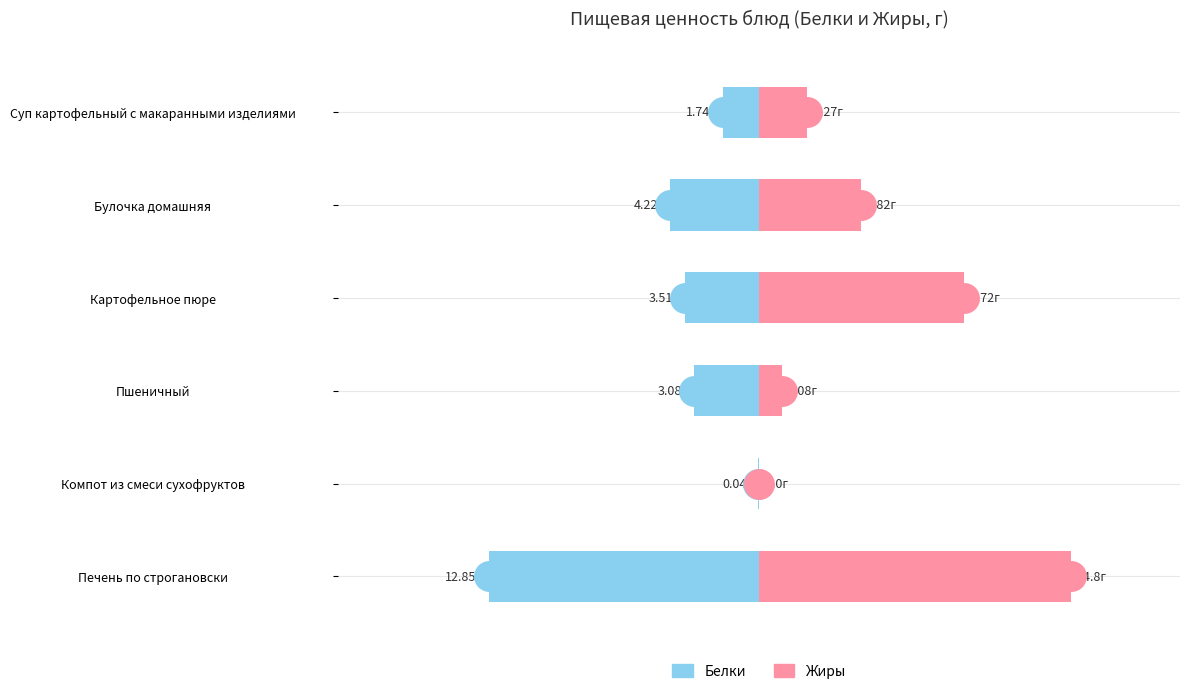

Which series has the largest total across all categories?

Жиры